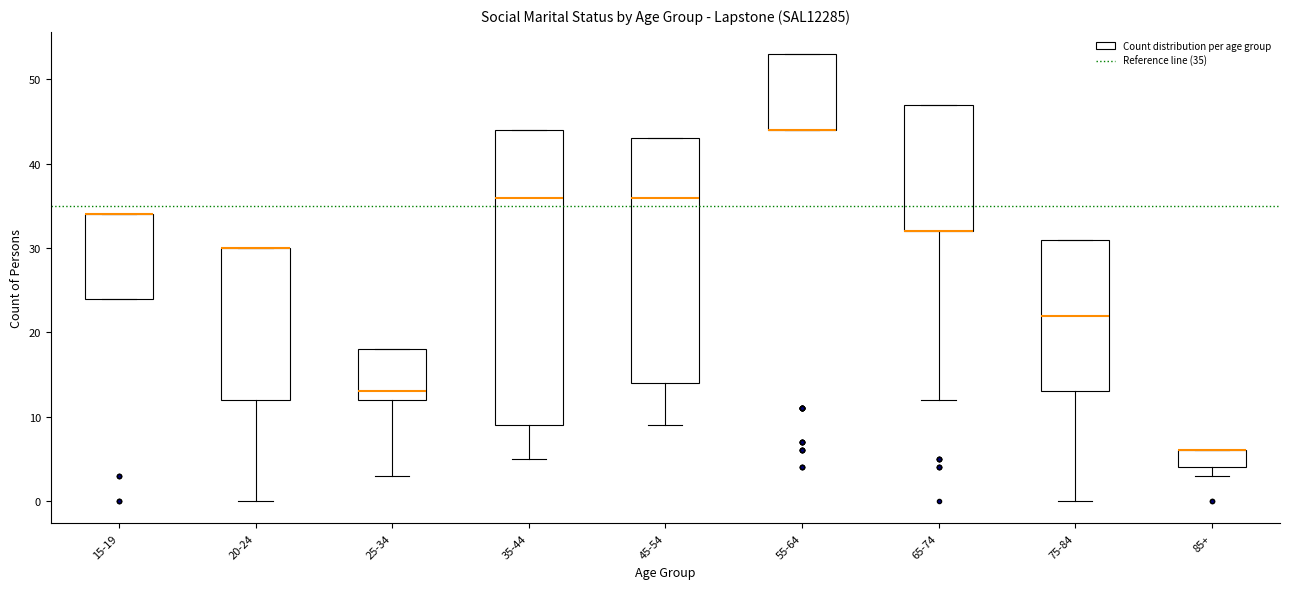

Where is the upper edge of the box for 55-64 on the y-axis? The values are not printed on the chart, so give them approximately, as read against the axis.

53